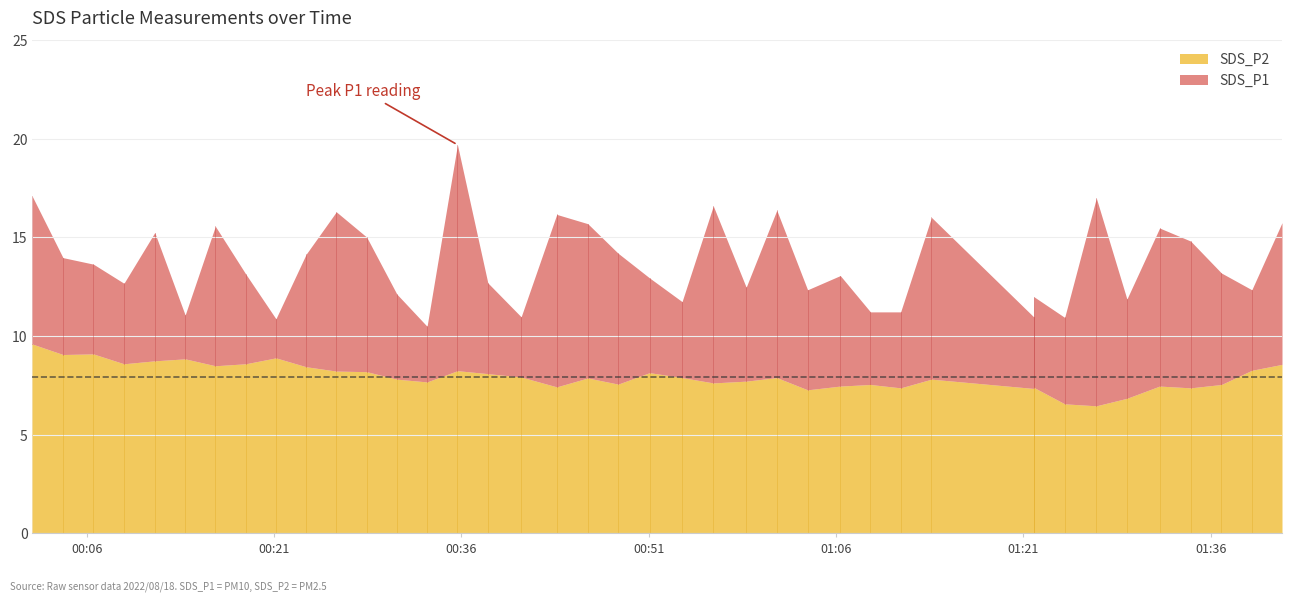

Does the chart display data point markers on the line(s)?

No